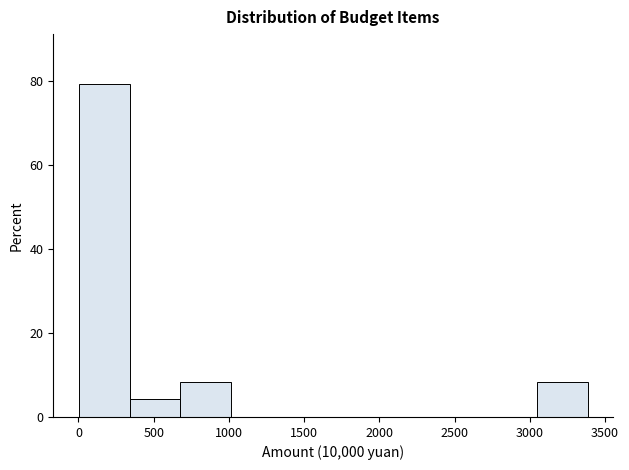

Reading left to right, list every bar in this chart as the range it spans on the x-axis followed by its height. Neither the bar edges nor the heights are printed on the chart, so give them approximately, as read against the axes.

0 to 350: 80
350 to 700: 4
700 to 1000: 8
1000 to 1350: 0
1350 to 1700: 0
1700 to 2050: 0
2050 to 2350: 0
2350 to 2700: 0
2700 to 3050: 0
3050 to 3400: 8